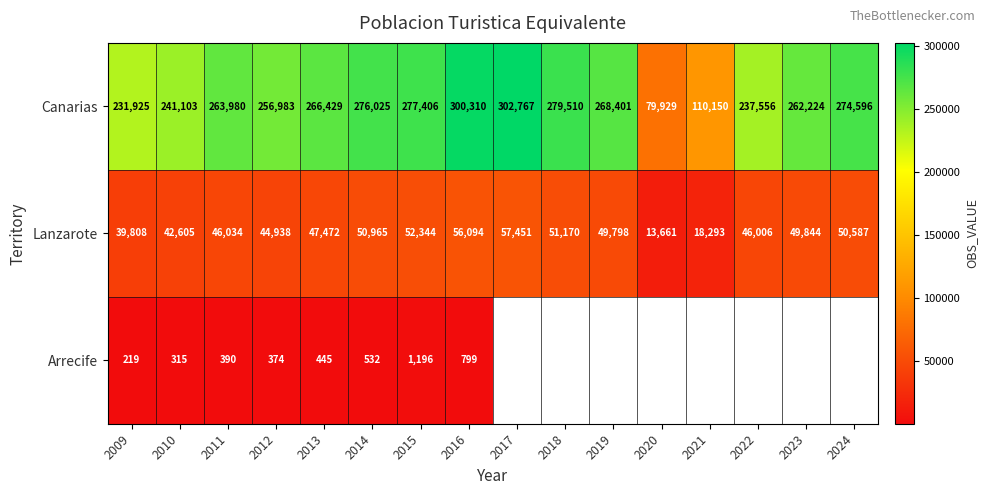

Rank the series at 2016 from highest to lowest value.

Canarias, Lanzarote, Arrecife